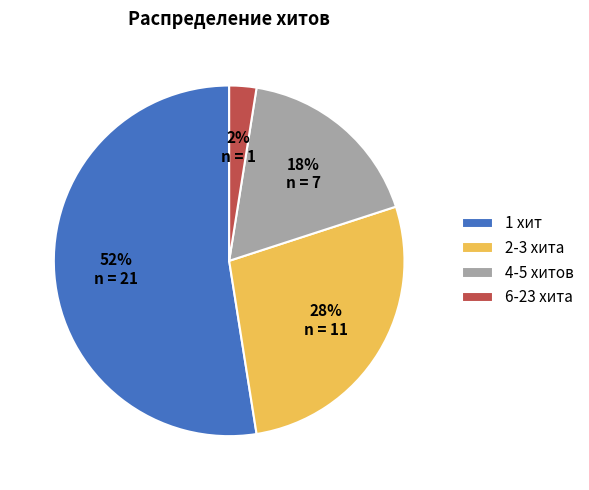

Count the number of slices in the pie.

4